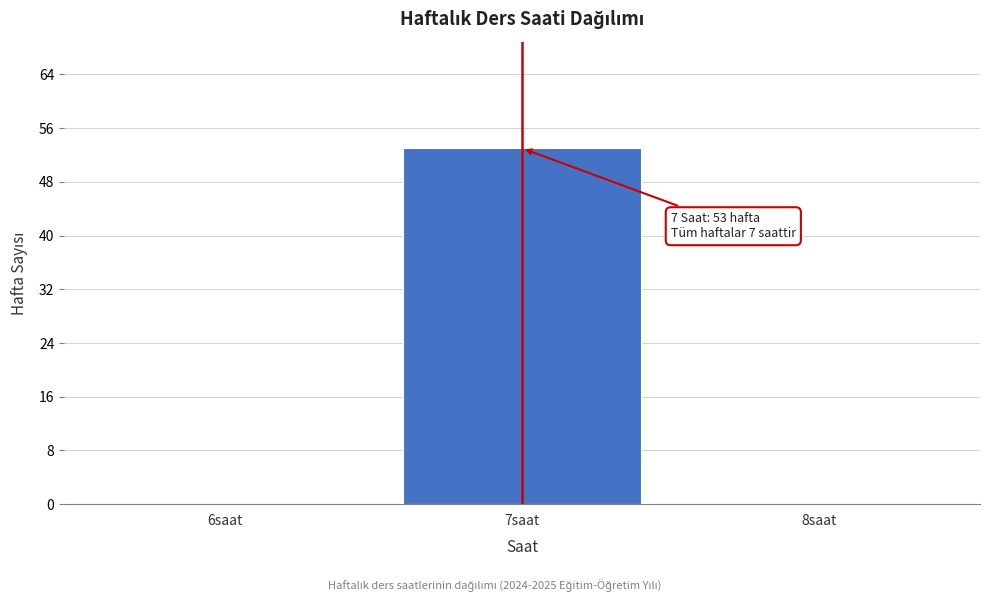

Over which range of the x-axis is the bar tallest?

6.5 to 7.5